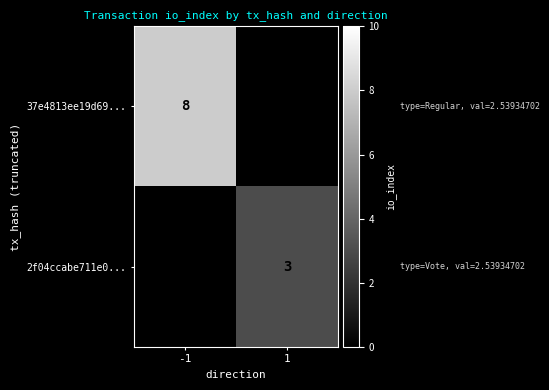

True or false: 37e4813ee19d69... has a value of 8 at -1.

True